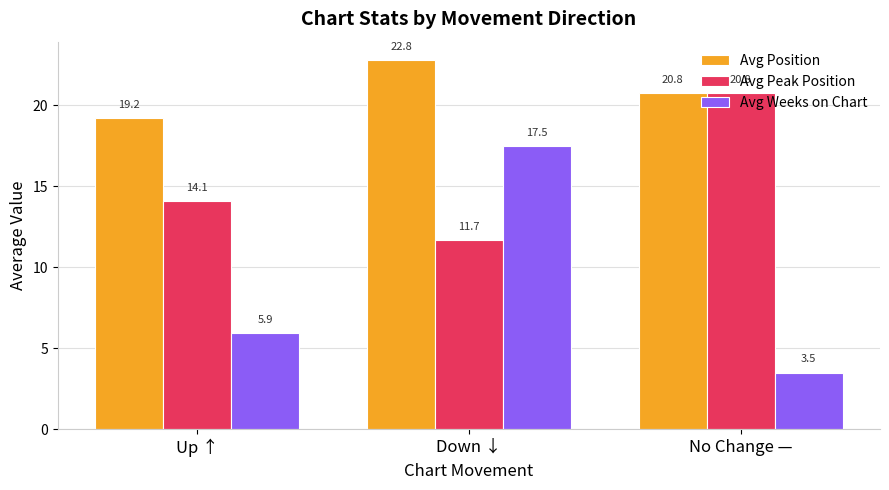

Which series changed the most between Up ↑ and No Change —?

Avg Peak Position